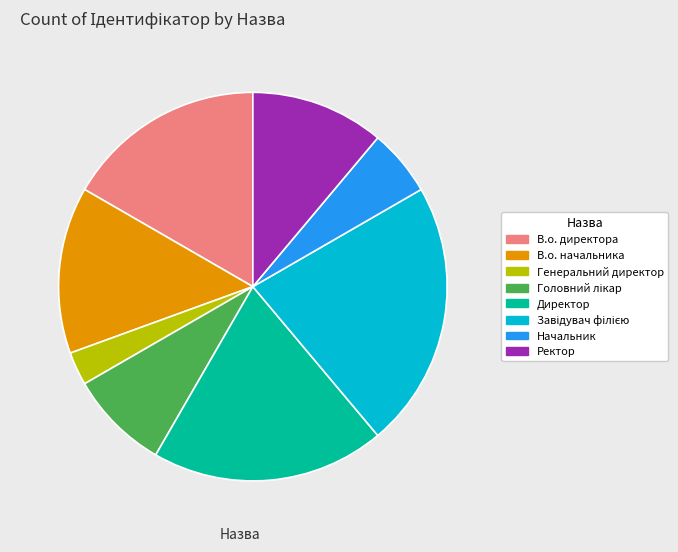

Does any single category account for the majority?

No